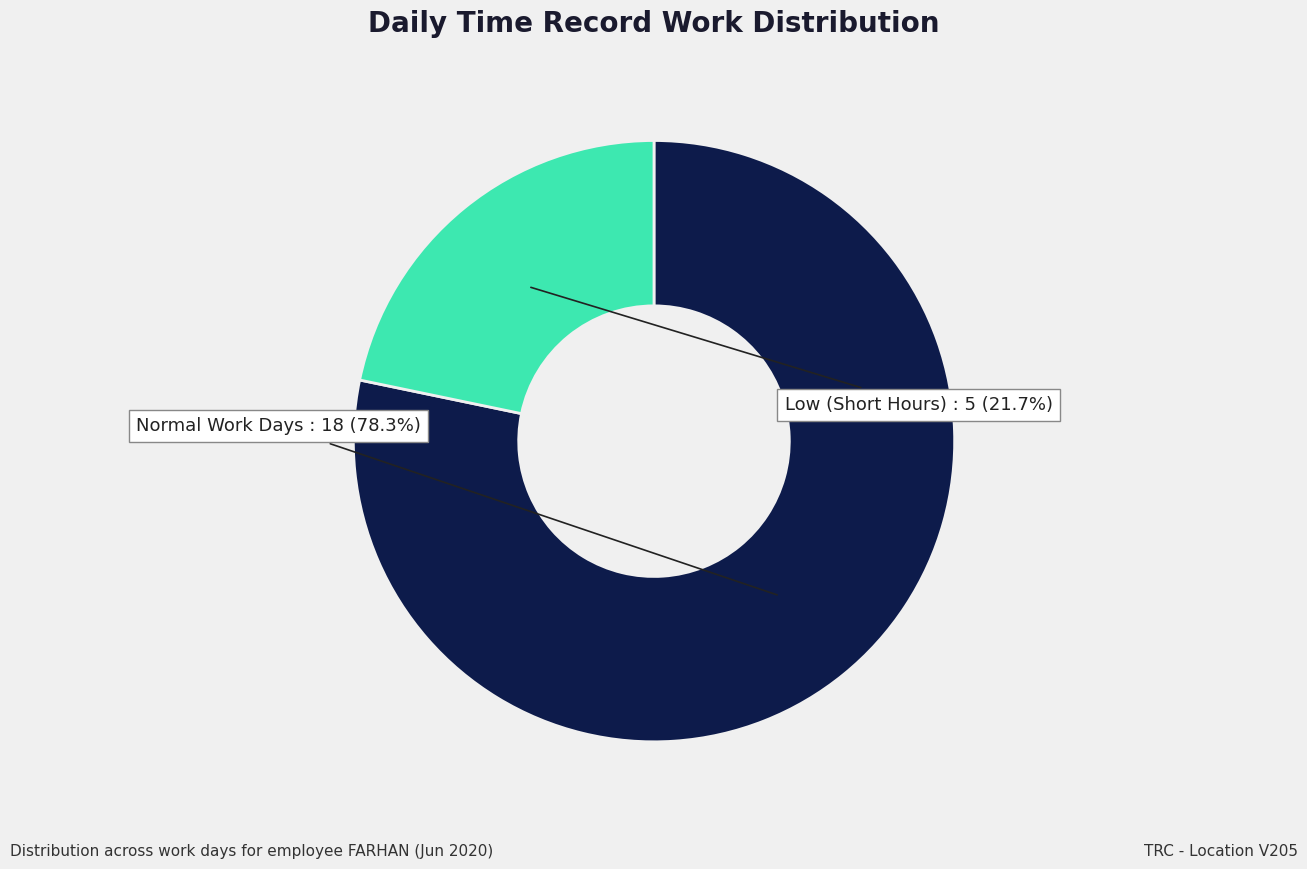

What is the smallest slice in the pie chart?

Low (Short Hours)